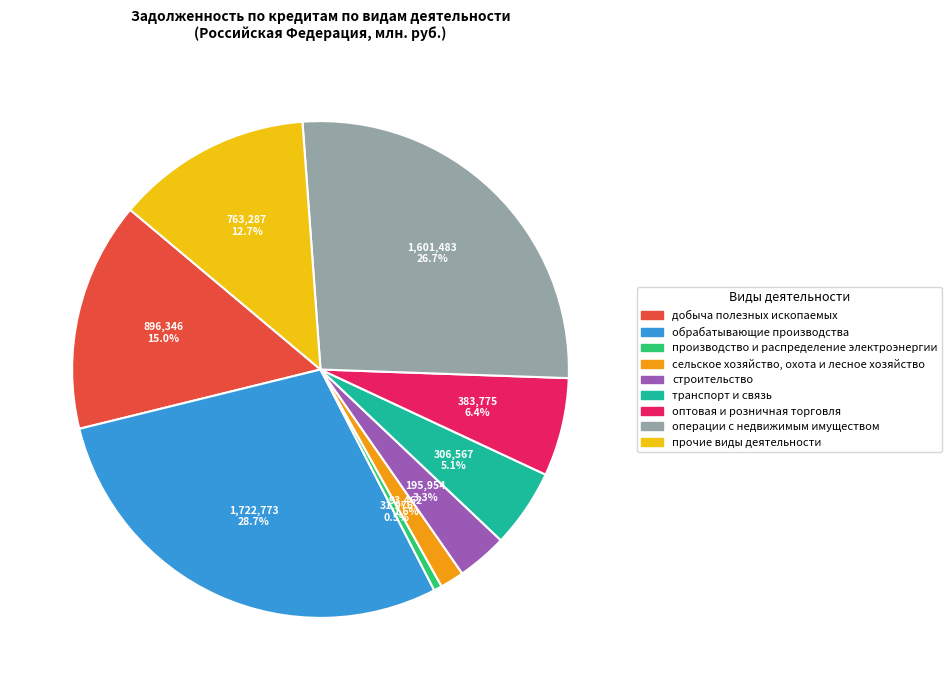

Is строительство the majority of the pie?

No